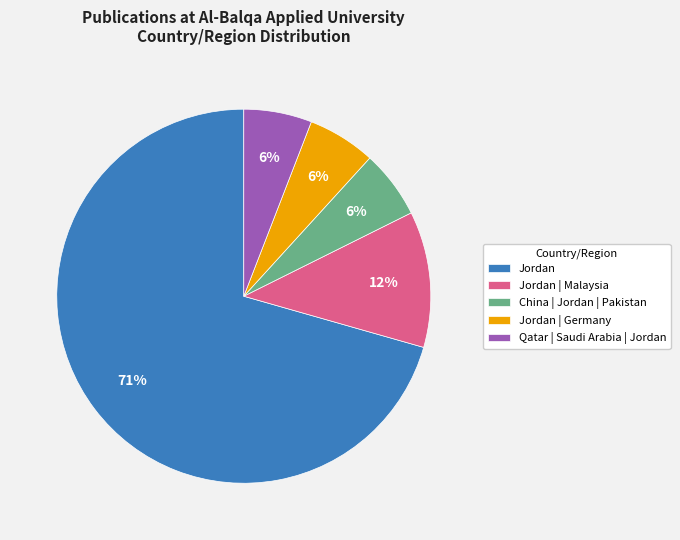

Combined, do Jordan and Jordan | Germany account for over 50%?

Yes